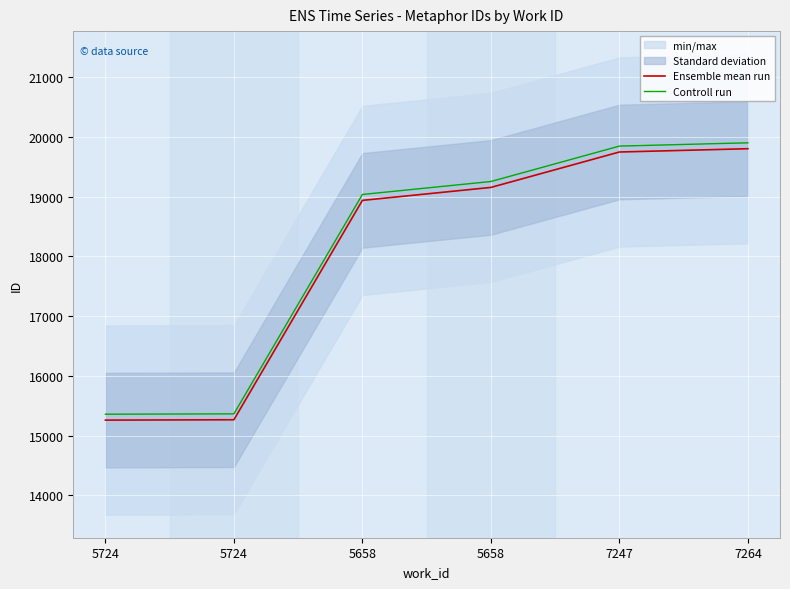

How many data points in Ensemble mean run are above 19154?

2